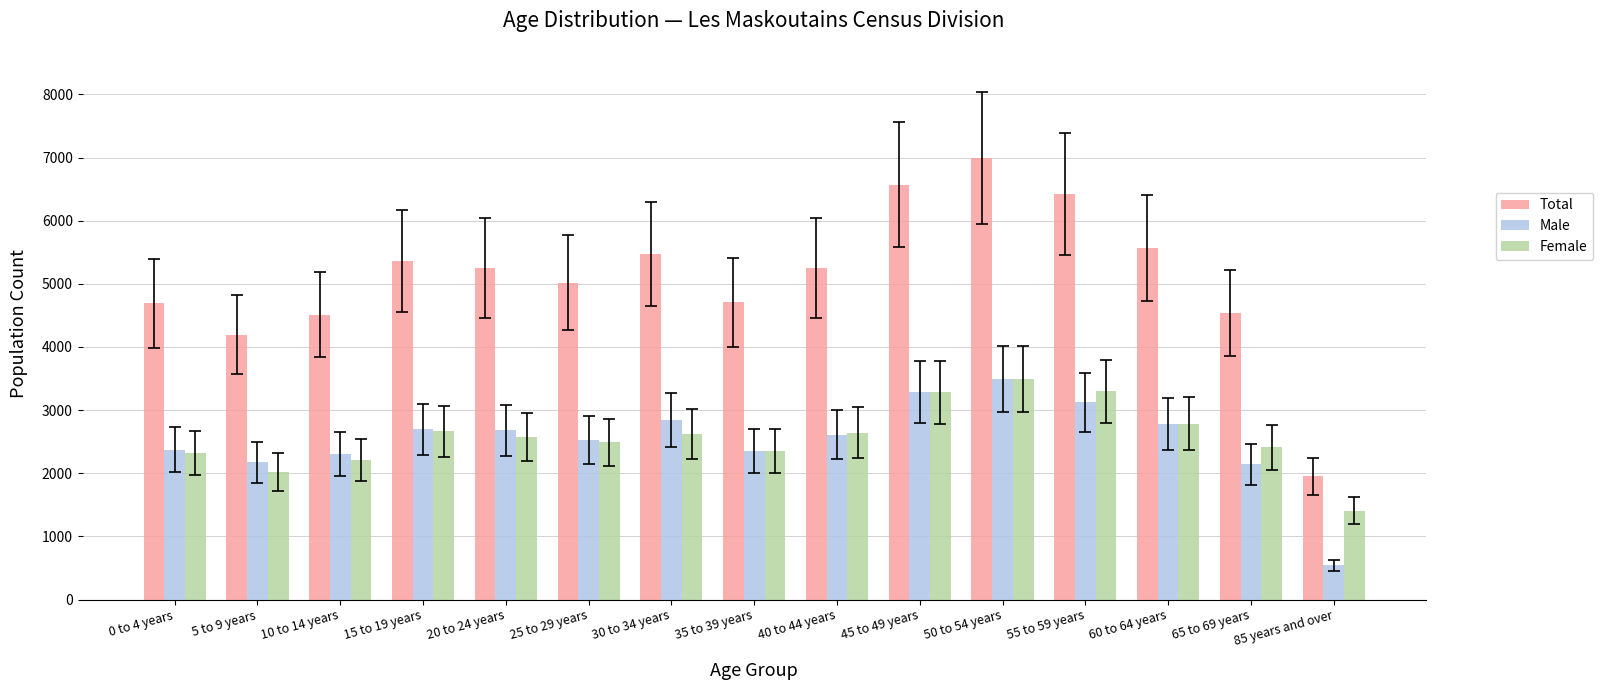

What is the minimum value shown in the chart?

540